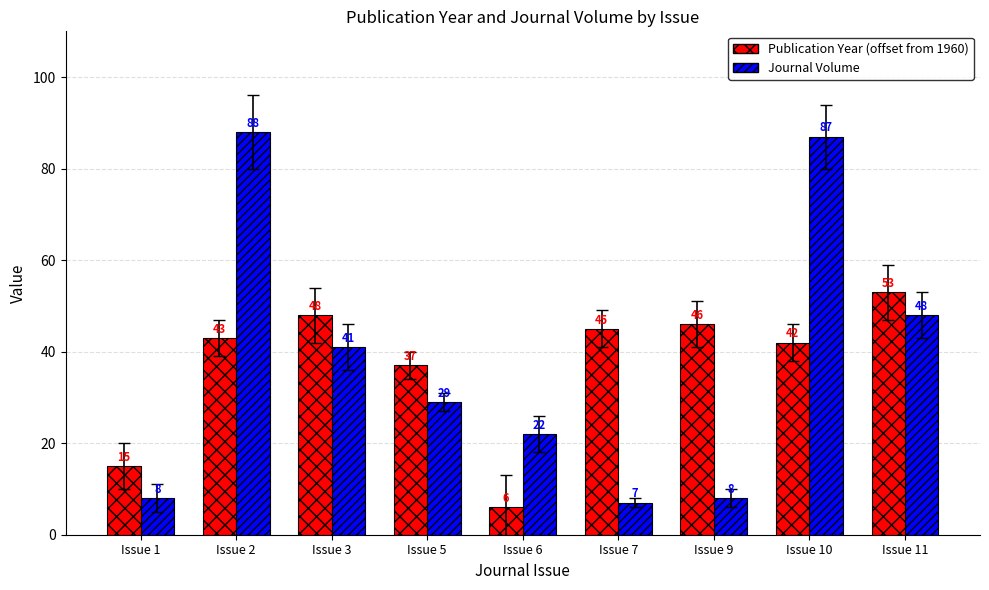

How many bars are there in total?

18